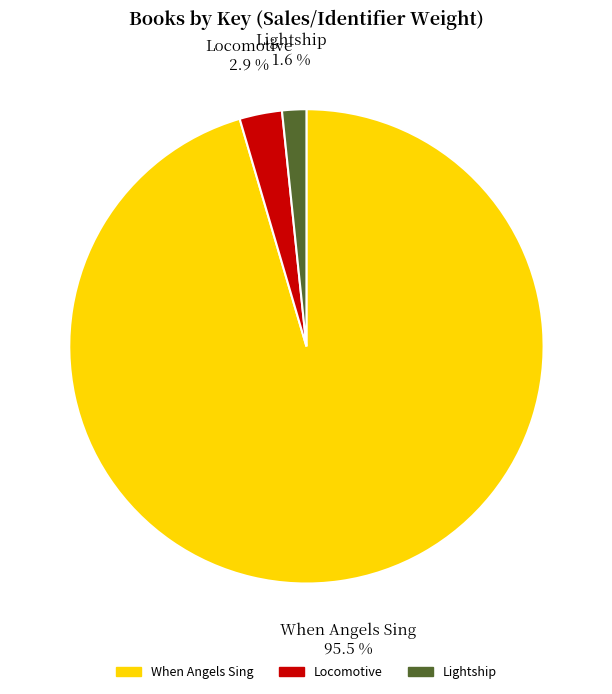

How many slices are in this pie chart?

3